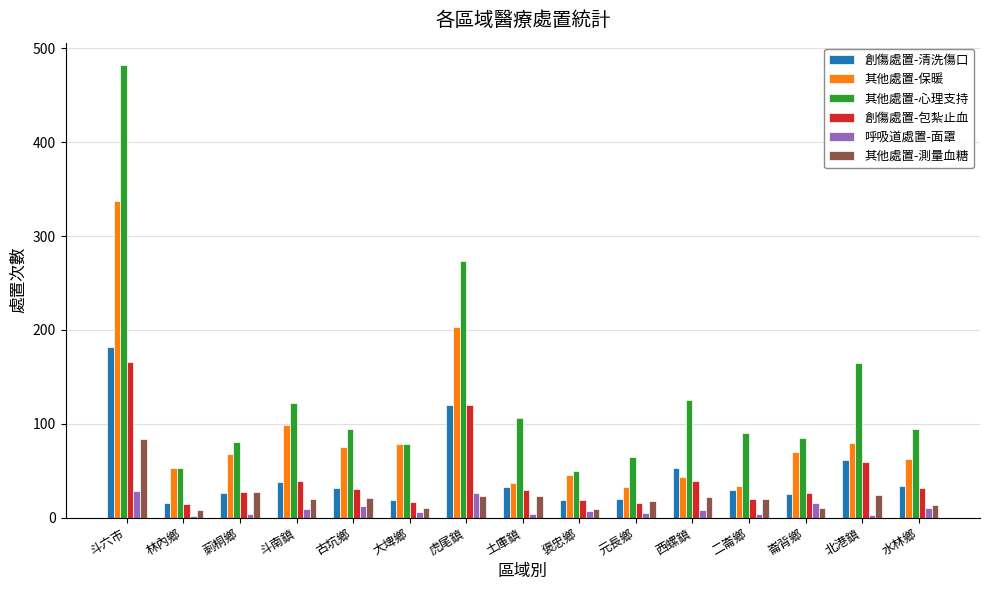

At how many categories does at least one series exceed 361?

1